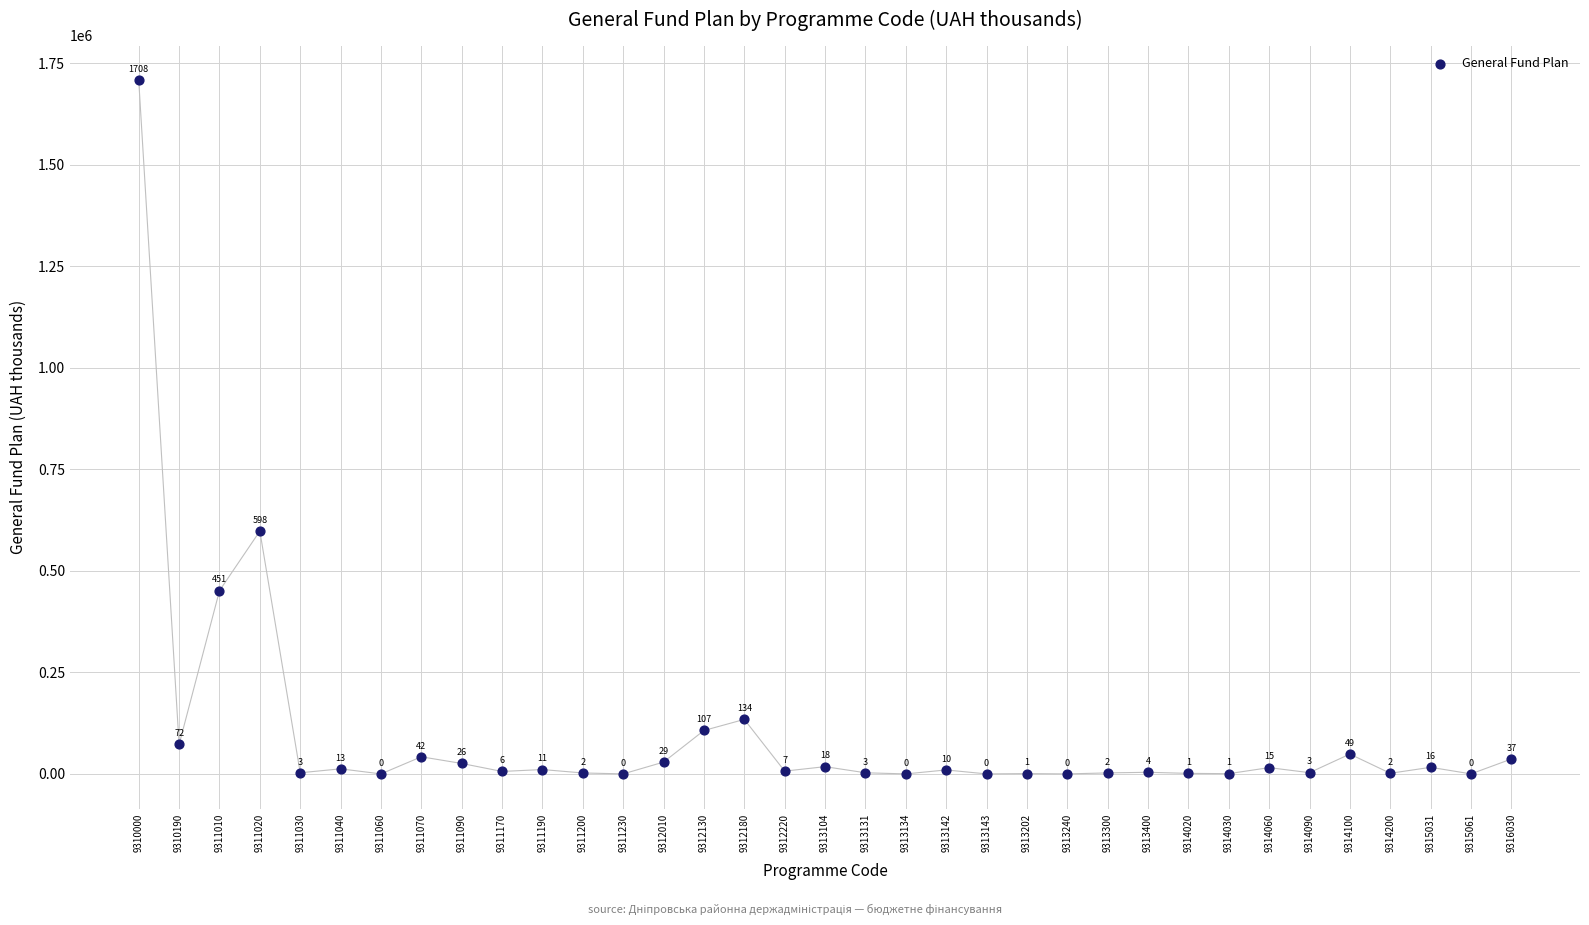

What Y value in the scatter plot is closest to 853929?

597782.8